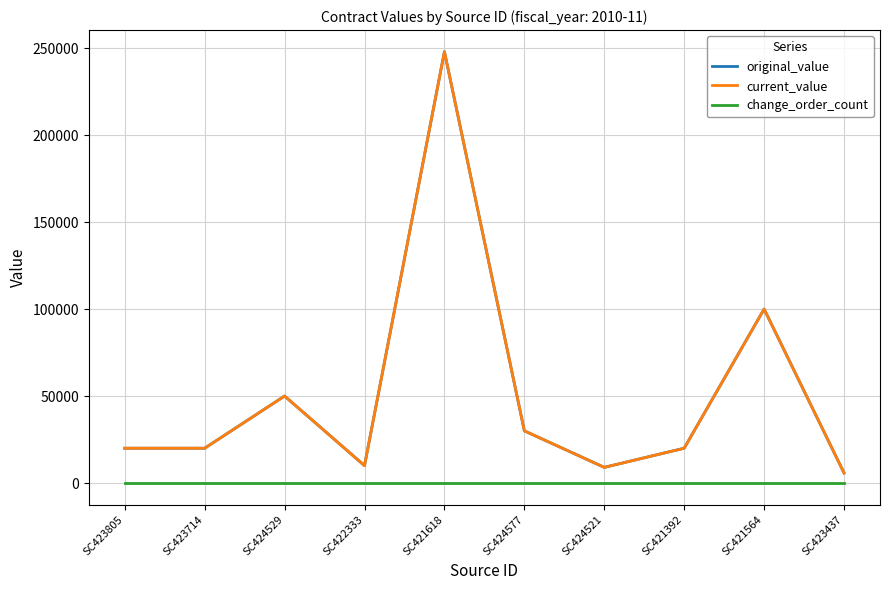

Is it true that original_value equals 1898 at SC424521?

False